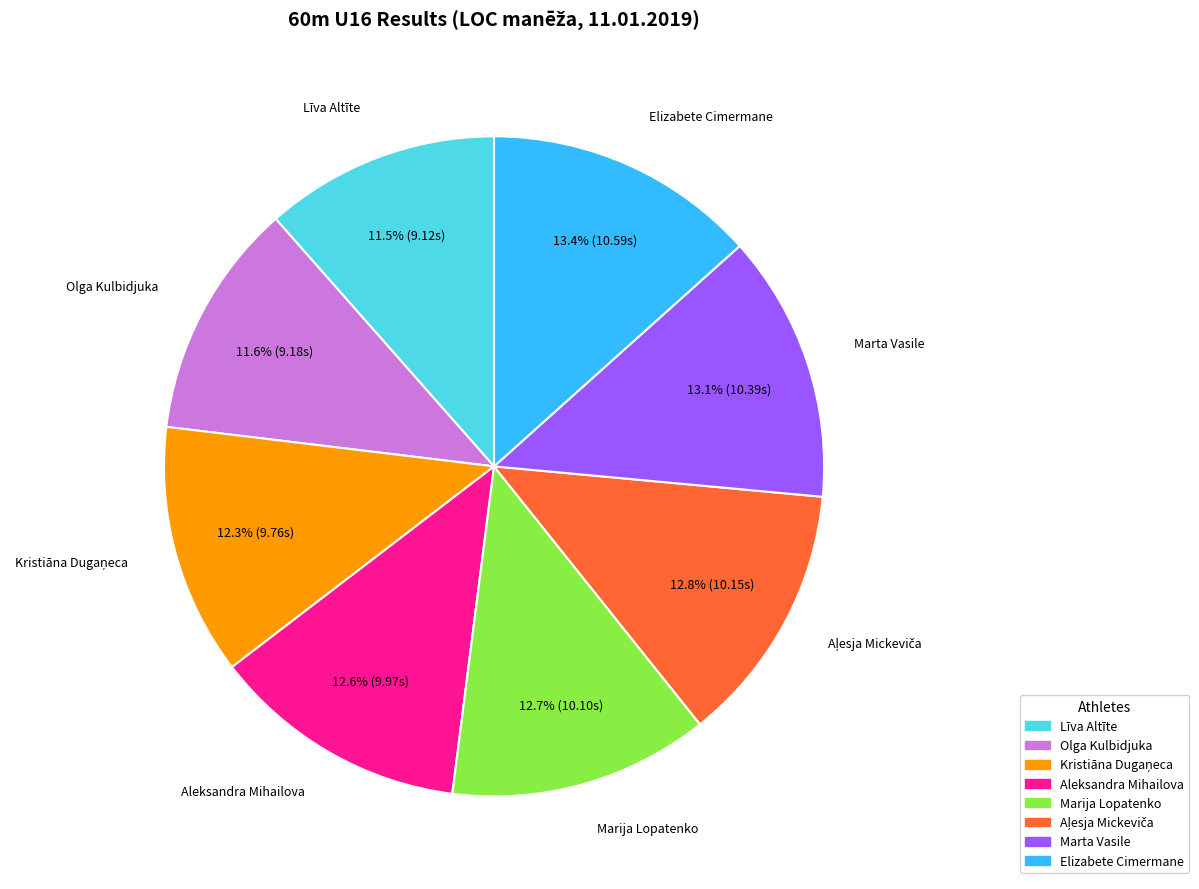

Between Olga Kulbidjuka and Aleksandra Mihailova, which is larger?

Aleksandra Mihailova